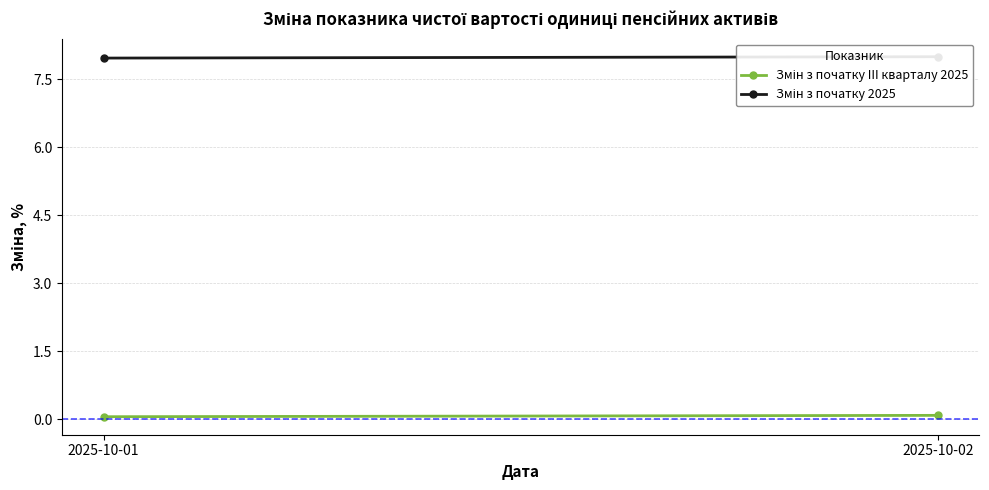

Between 2025-10-01 and 2025-10-02, which series saw the biggest shift?

Змін з початку 2025